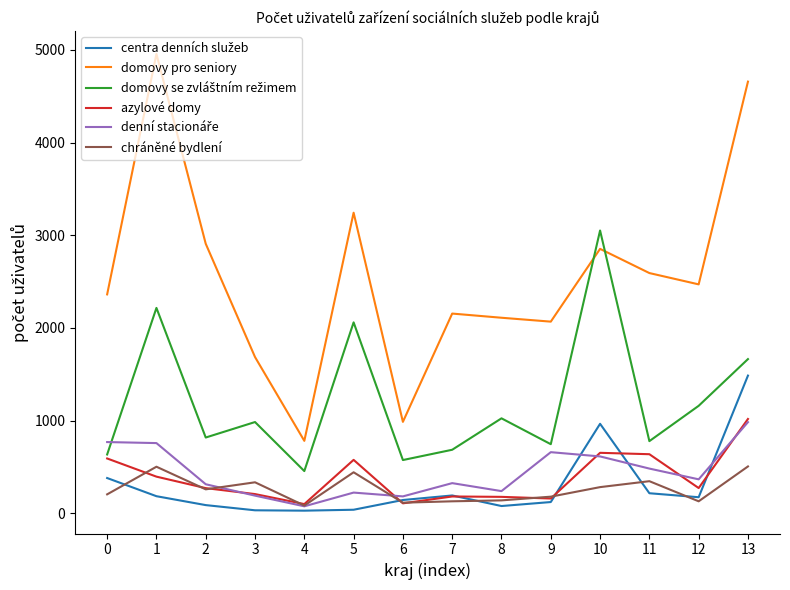

What is the maximum value shown in the chart?

4956